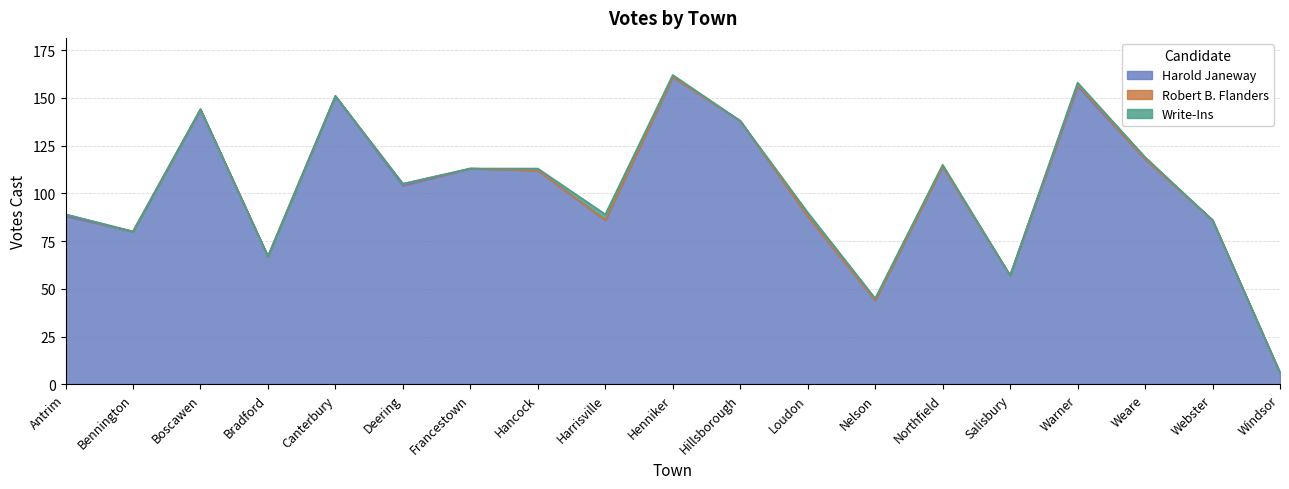

How many values in the Write-Ins series exceed 0?

8